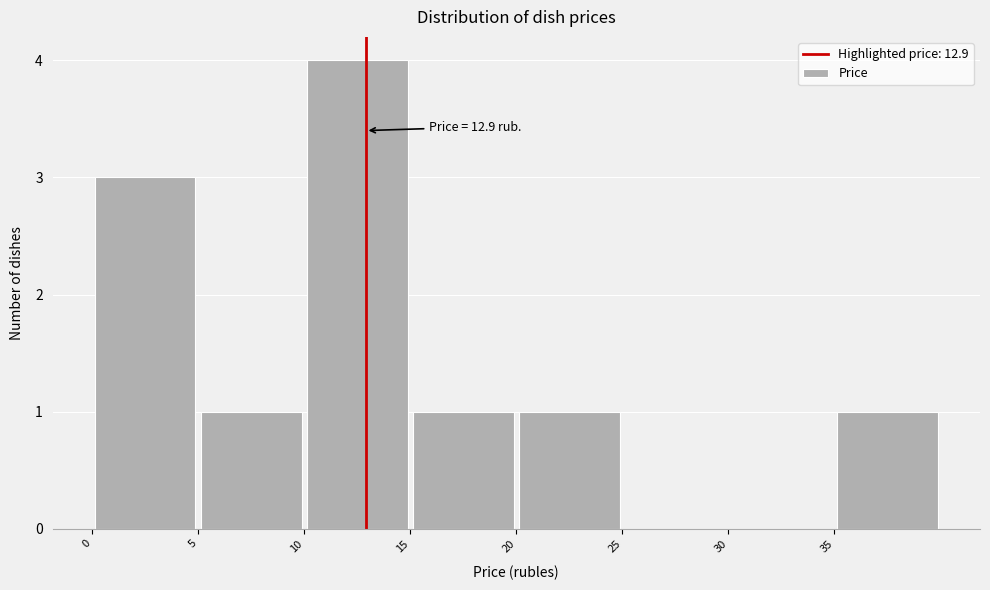

Which range on the x-axis has the tallest bar?

10 to 15